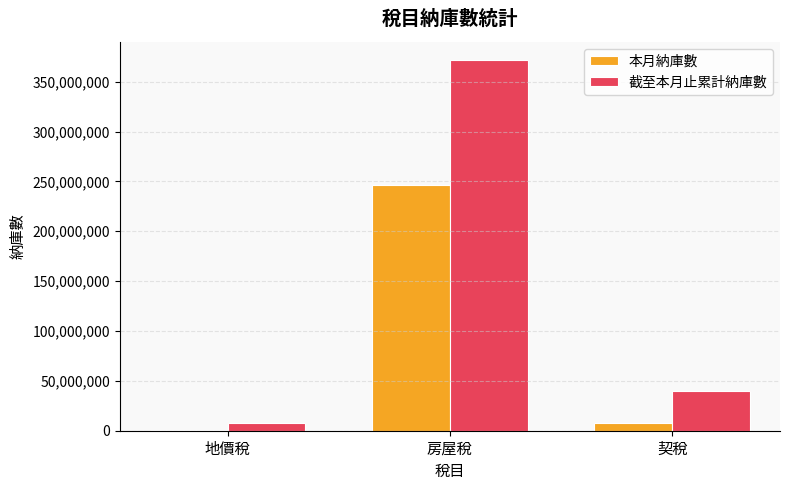

What is the difference between the 本月納庫數 values at 地價稅 and 房屋稅?

246121199